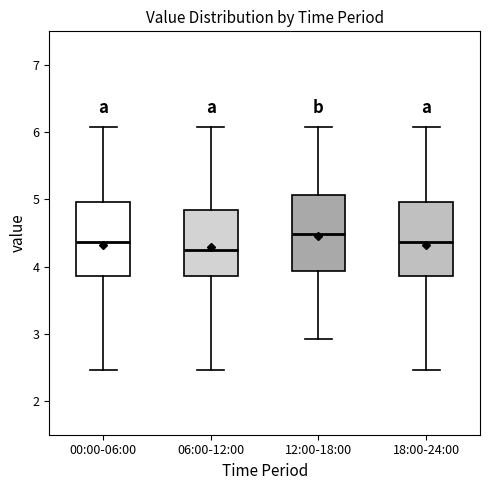

Where is the lower edge of the box for 12:00-18:00 on the y-axis? The values are not printed on the chart, so give them approximately, as read against the axis.

3.9